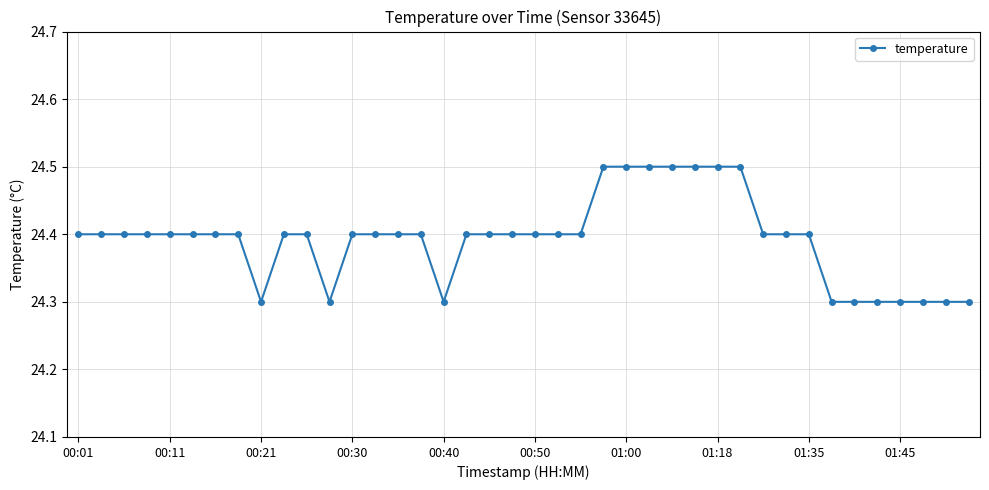

What is the smallest value displayed?

24.3